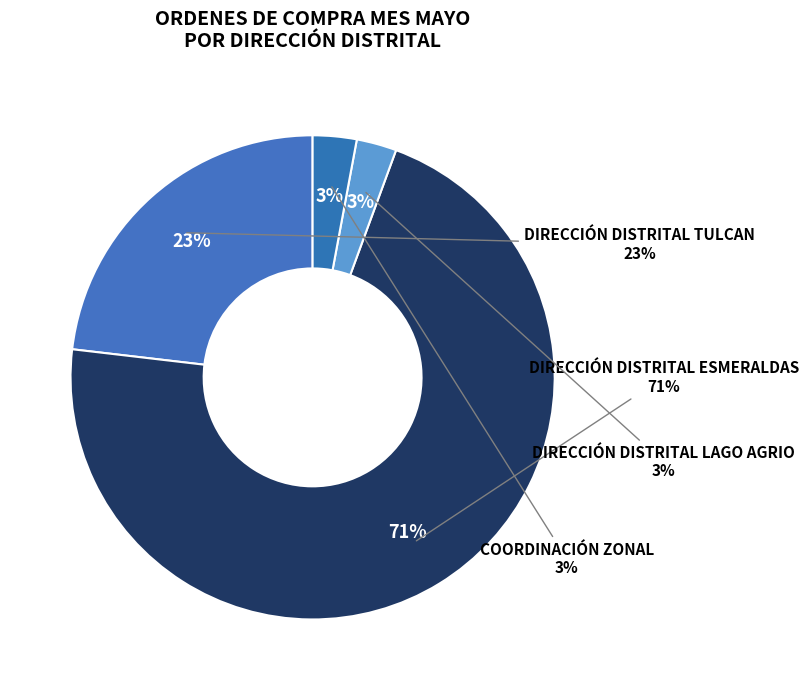

Does DIRECCIÓN DISTRITAL ESMERALDAS represent more than half of the total?

Yes